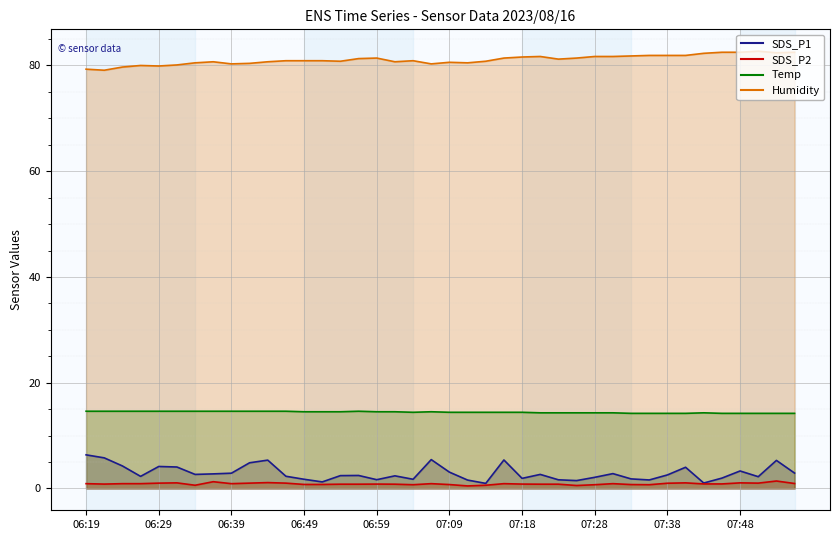

What are all the series names shown in the legend?

SDS_P1, SDS_P2, Temp, Humidity